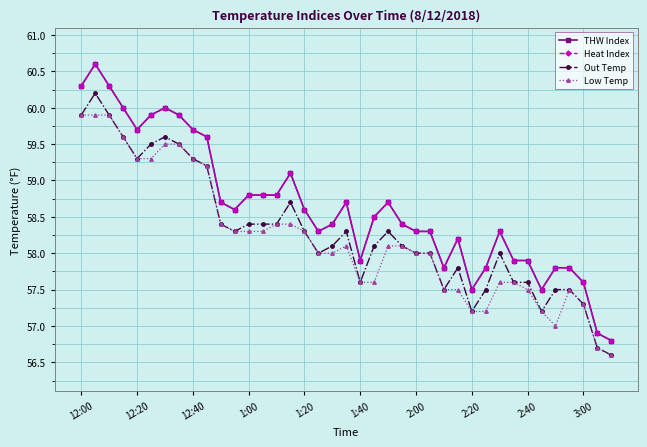

How many lines are shown in the chart?

4